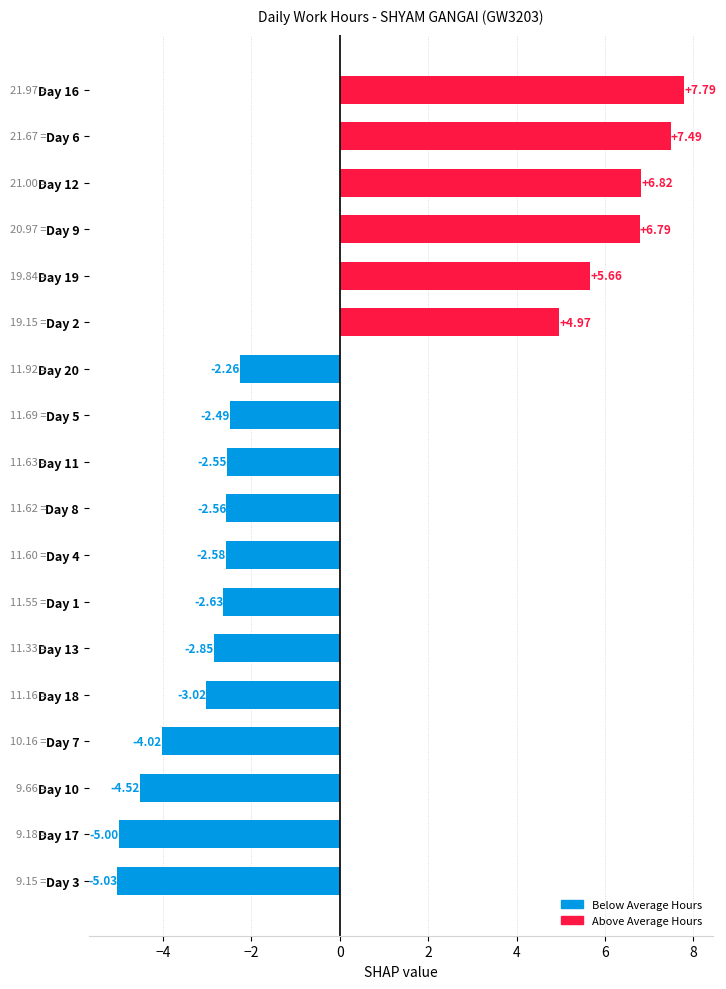

How many bars are there in total?

18